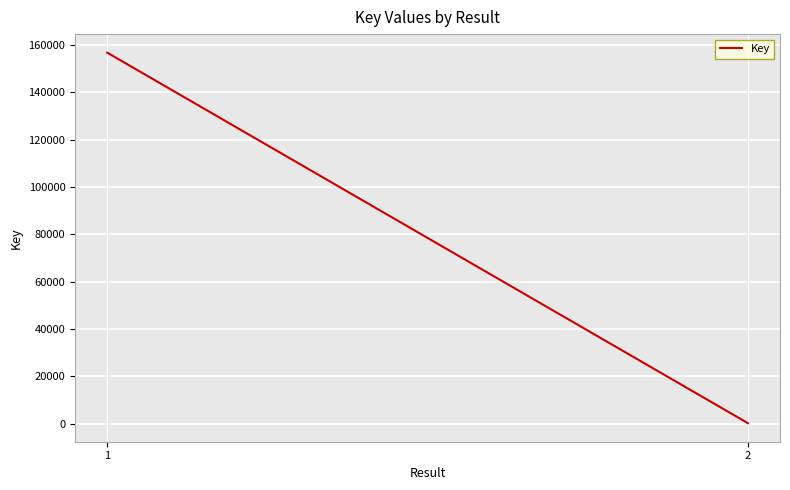

Rank the categories by value from highest to lowest.

1, 2